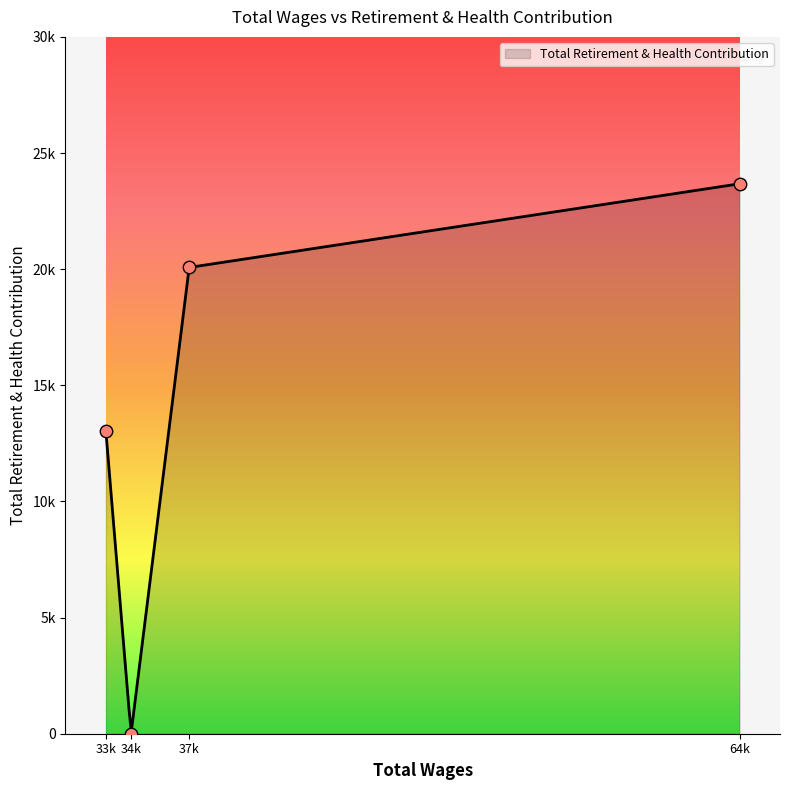

What is the change in value from 34320.0 to 33075.0?

+13044